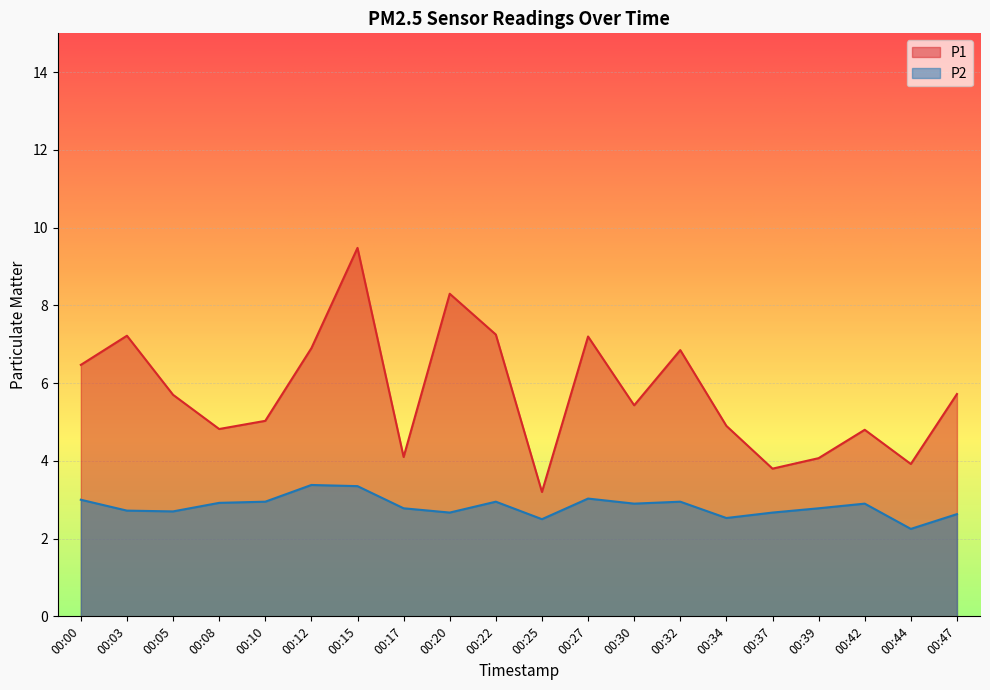

Reading right to left, what are all the values shown in this chart?

P1: 5.7	3.9	4.8	4.1	3.8	4.9	6.8	5.4	7.2	3.2	7.2	8.3	4.1	9.5	6.9	5.0	4.8	5.7	7.2	6.5
P2: 2.6	2.2	2.9	2.8	2.7	2.5	3.0	2.9	3.0	2.5	3.0	2.7	2.8	3.4	3.4	3.0	2.9	2.7	2.7	3.0